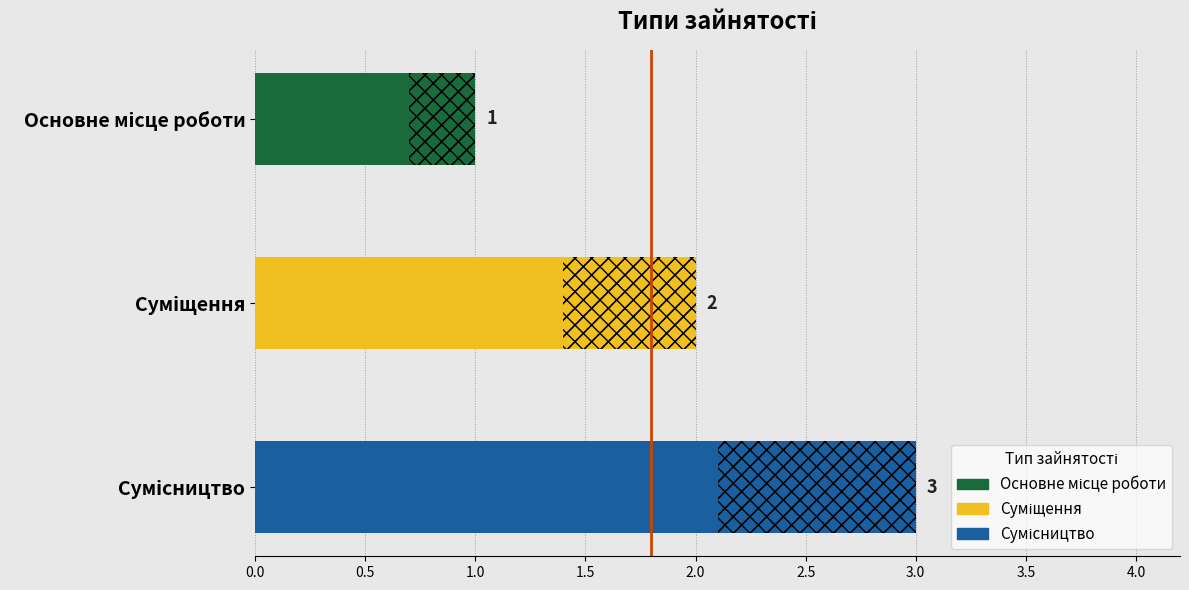

Between Основне місце роботи and Сумісництво, which is larger?

Сумісництво